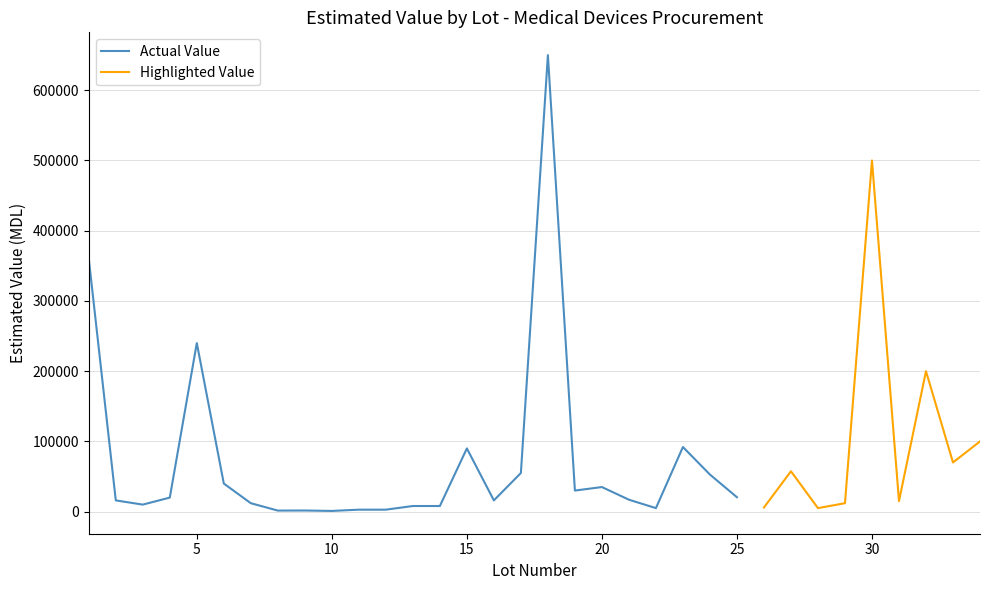

How many values in the Lot Number series are below 18?

17